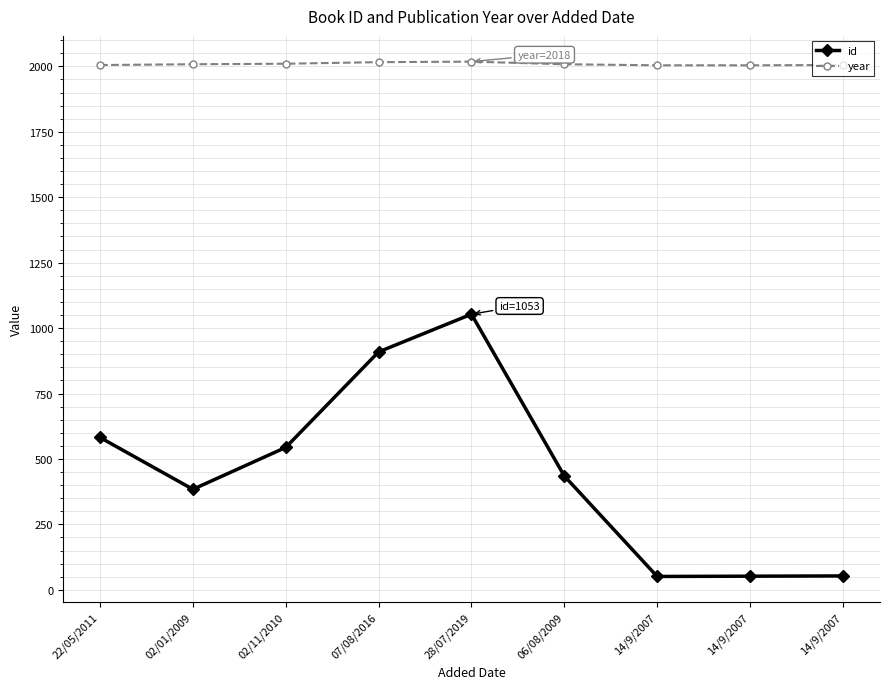

What is the difference between the second highest and second lowest values in the year series?

12